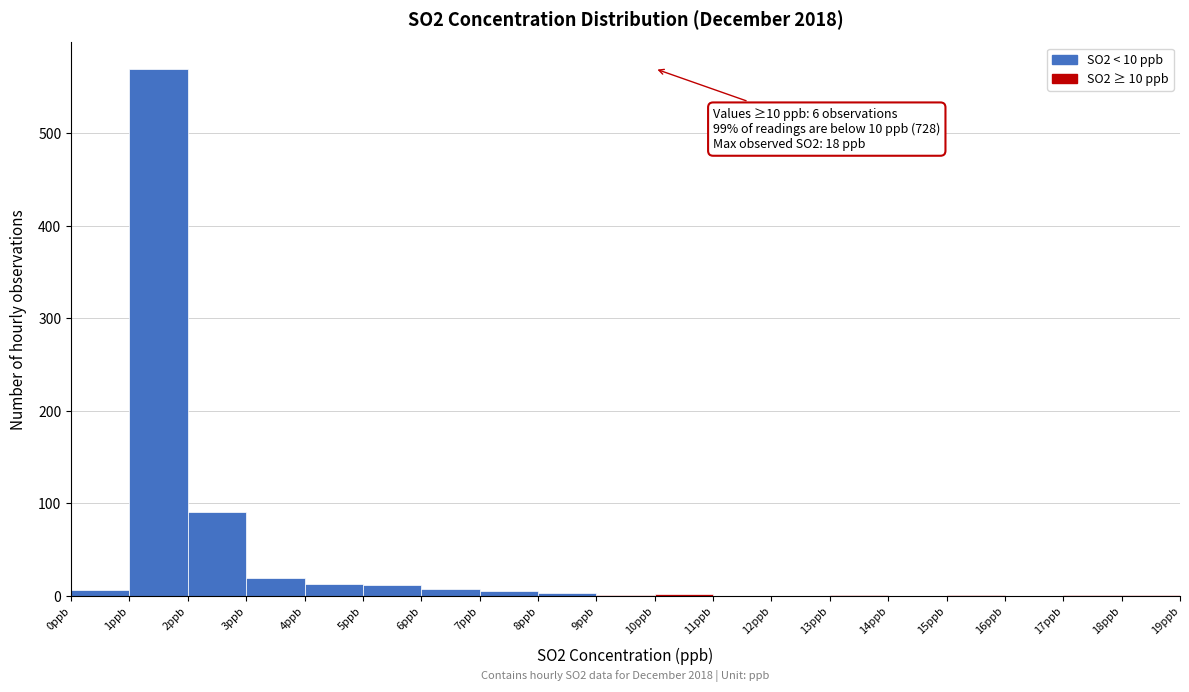

Over which range of the x-axis is the bar tallest?

1 to 2